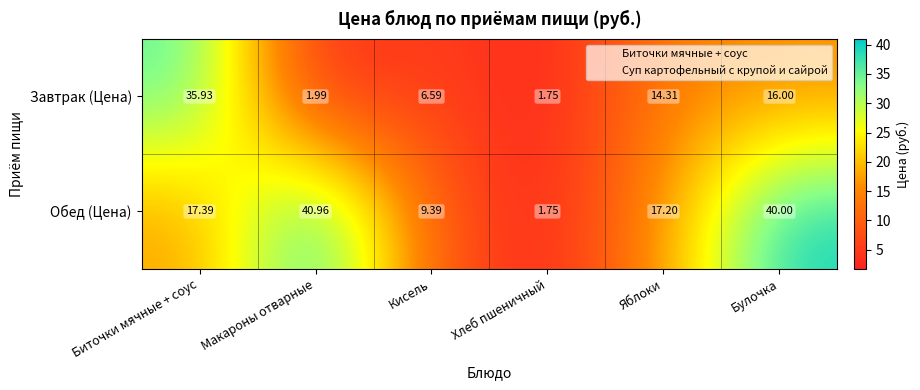

Which series has the largest total across all categories?

Обед (Цена)